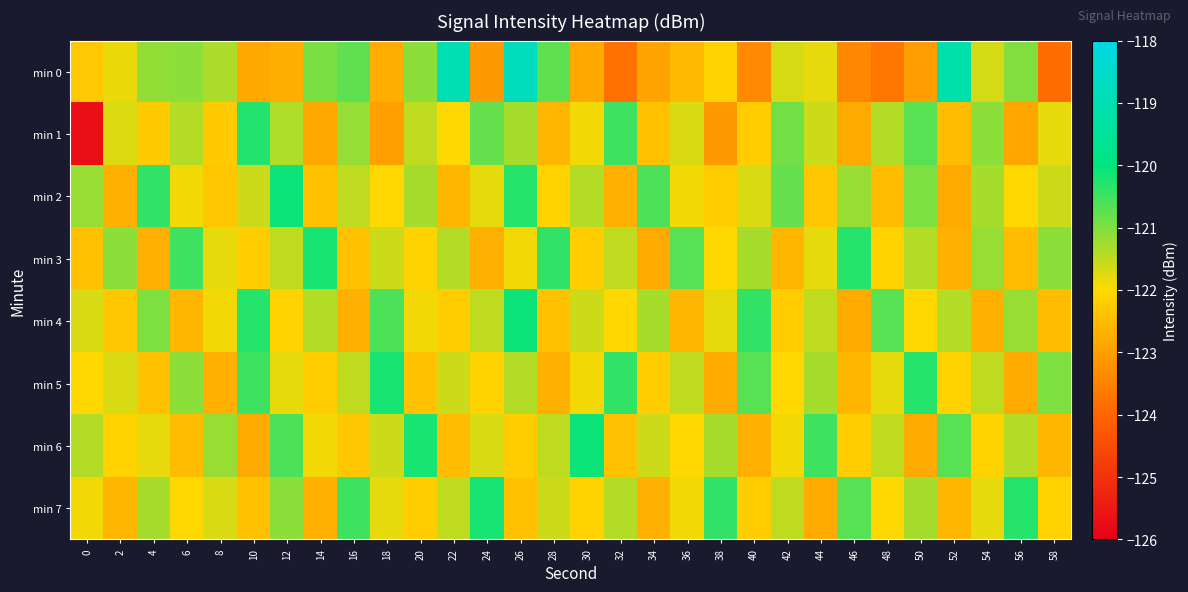

Reading left to right, extract all data points from this chart.

min 0: 0=-122.3	2=-121.8	4=-121.1	6=-121.1	8=-121.3	10=-122.8	12=-122.7	14=-121.0	16=-120.7	18=-122.7	20=-121.1	22=-119.0	24=-123.1	26=-118.8	28=-120.7	30=-122.8	32=-123.8	34=-122.9	36=-122.5	38=-122.1	40=-123.4	42=-121.7	44=-121.8	46=-123.4	48=-123.7	50=-123.0	52=-119.1	54=-121.7	56=-121.0	58=-123.9
min 1: 0=-125.7	2=-121.7	4=-122.2	6=-121.4	8=-122.2	10=-120.3	12=-121.4	14=-122.8	16=-121.2	18=-123.0	20=-121.5	22=-122.0	24=-120.8	26=-121.3	28=-122.6	30=-121.9	32=-120.5	34=-122.4	36=-121.7	38=-123.1	40=-122.2	42=-120.9	44=-121.6	46=-122.8	48=-121.4	50=-120.7	52=-122.5	54=-121.1	56=-122.9	58=-121.8
min 2: 0=-121.2	2=-122.7	4=-120.4	6=-121.9	8=-122.3	10=-121.6	12=-120.1	14=-122.4	16=-121.5	18=-122.0	20=-121.3	22=-122.6	24=-121.8	26=-120.3	28=-122.1	30=-121.4	32=-122.7	34=-120.6	36=-121.9	38=-122.2	40=-121.7	42=-120.8	44=-122.3	46=-121.2	48=-122.5	50=-121.0	52=-122.8	54=-121.3	56=-122.0	58=-121.6
min 3: 0=-122.4	2=-121.1	4=-122.7	6=-120.5	8=-121.8	10=-122.2	12=-121.5	14=-120.2	16=-122.4	18=-121.6	20=-122.1	22=-121.4	24=-122.7	26=-121.9	28=-120.4	30=-122.2	32=-121.5	34=-122.8	36=-120.7	38=-122.0	40=-121.3	42=-122.6	44=-121.8	46=-120.3	48=-122.1	50=-121.4	52=-122.7	54=-121.2	56=-122.5	58=-121.1
min 4: 0=-121.7	2=-122.3	4=-121.0	6=-122.6	8=-121.9	10=-120.3	12=-122.1	14=-121.4	16=-122.7	18=-120.6	20=-121.9	22=-122.2	24=-121.5	26=-120.1	28=-122.4	30=-121.6	32=-122.0	34=-121.3	36=-122.6	38=-121.8	40=-120.4	42=-122.2	44=-121.5	46=-122.8	48=-120.7	50=-122.0	52=-121.4	54=-122.7	56=-121.2	58=-122.5
min 5: 0=-122.0	2=-121.7	4=-122.4	6=-121.1	8=-122.7	10=-120.5	12=-121.8	14=-122.2	16=-121.5	18=-120.2	20=-122.4	22=-121.6	24=-122.1	26=-121.4	28=-122.7	30=-121.9	32=-120.4	34=-122.2	36=-121.5	38=-122.8	40=-120.7	42=-122.0	44=-121.3	46=-122.6	48=-121.8	50=-120.3	52=-122.1	54=-121.5	56=-122.8	58=-121.0
min 6: 0=-121.4	2=-122.1	4=-121.8	6=-122.5	8=-121.2	10=-122.8	12=-120.6	14=-121.9	16=-122.3	18=-121.6	20=-120.2	22=-122.5	24=-121.7	26=-122.2	28=-121.5	30=-120.1	32=-122.4	34=-121.6	36=-122.0	38=-121.3	40=-122.7	42=-121.9	44=-120.5	46=-122.2	48=-121.5	50=-122.8	52=-120.7	54=-122.1	56=-121.4	58=-122.6
min 7: 0=-121.9	2=-122.6	4=-121.3	6=-122.0	8=-121.7	10=-122.4	12=-121.1	14=-122.7	16=-120.5	18=-121.8	20=-122.2	22=-121.5	24=-120.2	26=-122.4	28=-121.6	30=-122.1	32=-121.4	34=-122.7	36=-121.9	38=-120.4	40=-122.2	42=-121.5	44=-122.8	46=-120.7	48=-122.0	50=-121.3	52=-122.6	54=-121.8	56=-120.3	58=-122.1